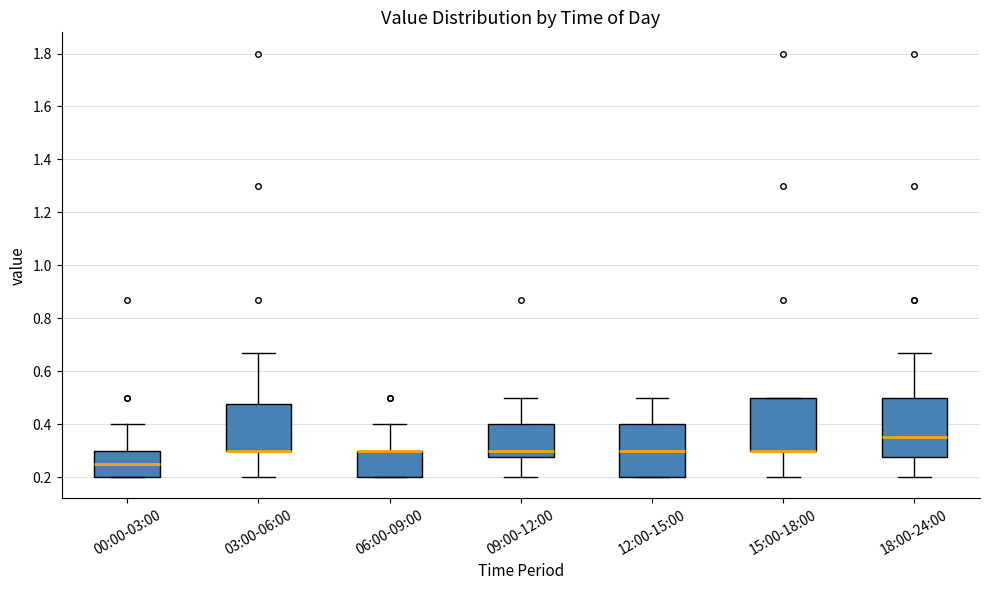

Comparing the boxes themselves (not the whiskers), which one is the tallest?

18:00-24:00